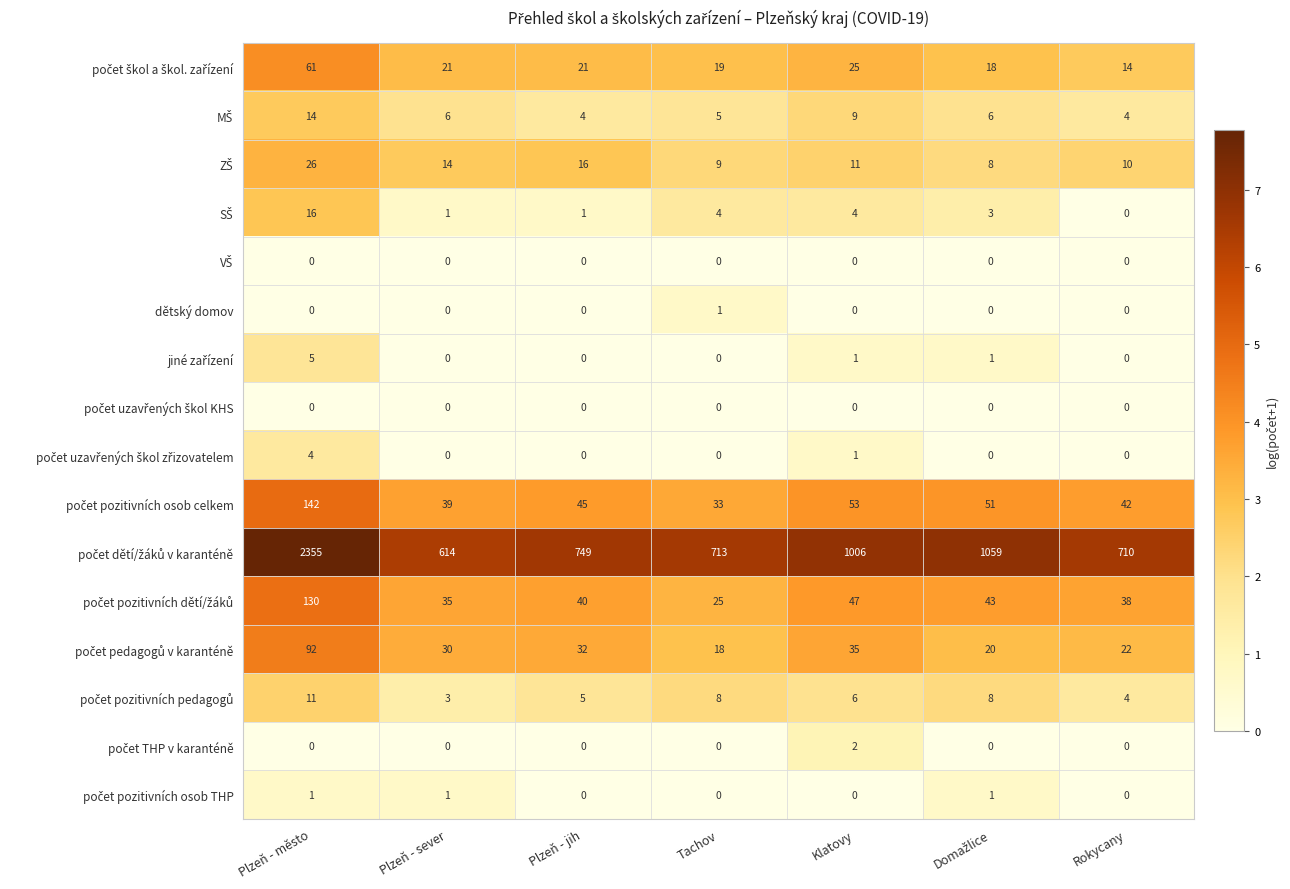

Which label corresponds to the largest value in the chart?

Plzeň - město